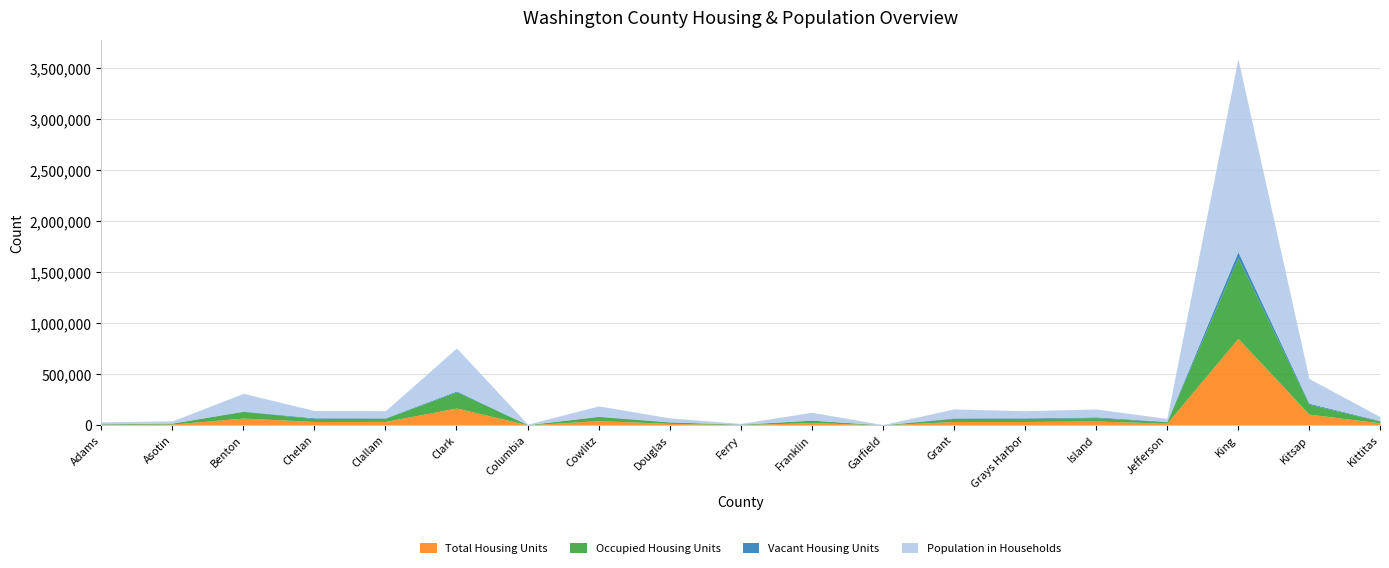

Reading left to right, extract all data points from this chart.

Total Housing Units: Adams=6242	Asotin=9872	Benton=68618	Chelan=35465	Clallam=35582	Clark=167413	Columbia=2136	Cowlitz=43450	Douglas=16004	Ferry=4403	Franklin=24423	Garfield=1233	Grant=35083	Grays Harbor=35166	Island=40234	Jefferson=17767	King=851261	Kitsap=107367	Kittitas=21900
Occupied Housing Units: Adams=5720	Asotin=9236	Benton=65304	Chelan=27827	Clallam=31329	Clark=158099	Columbia=1762	Cowlitz=40244	Douglas=13894	Ferry=3190	Franklin=23245	Garfield=989	Grant=30041	Grays Harbor=28579	Island=32746	Jefferson=14049	King=789232	Kitsap=97220	Kittitas=16595
Vacant Housing Units: Adams=522	Asotin=636	Benton=3314	Chelan=7638	Clallam=4253	Clark=9314	Columbia=374	Cowlitz=3206	Douglas=2110	Ferry=1213	Franklin=1178	Garfield=244	Grant=5042	Grays Harbor=6587	Island=7488	Jefferson=3718	King=62029	Kitsap=10147	Kittitas=5305
Population in Households: Adams=18566	Asotin=21449	Benton=173751	Chelan=71525	Clallam=69505	Clark=422153	Columbia=4003	Cowlitz=101203	Douglas=38241	Ferry=7299	Franklin=76317	Garfield=2230	Grant=87875	Grays Harbor=70066	Island=77040	Jefferson=29241	King=1894118	Kitsap=242411	Kittitas=38498